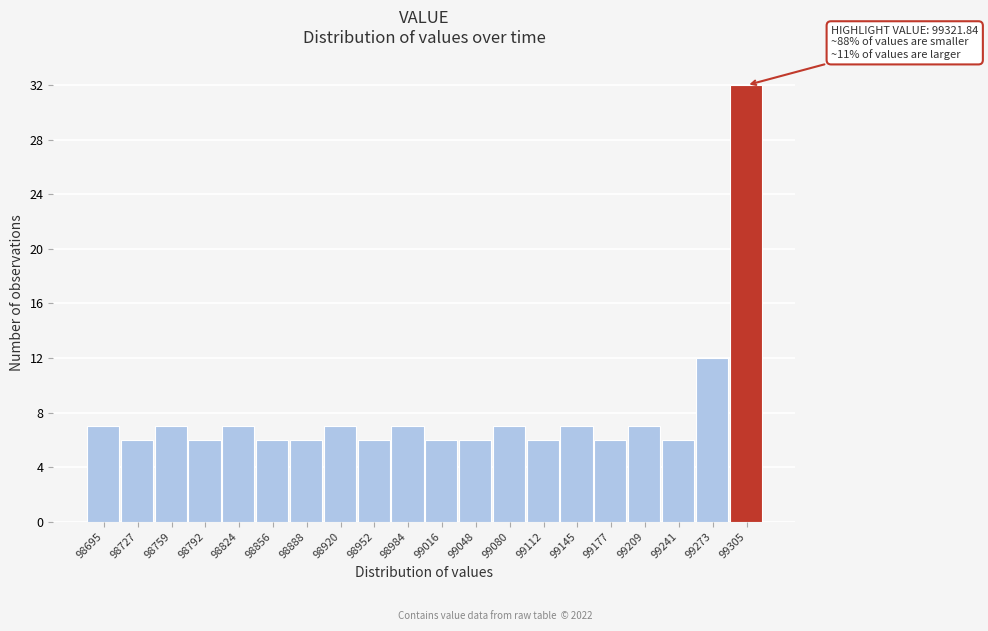

Reading left to right, what are all the values shown in this chart?

7	6	7	6	7	6	6	7	6	7	6	6	7	6	7	6	7	6	12	32